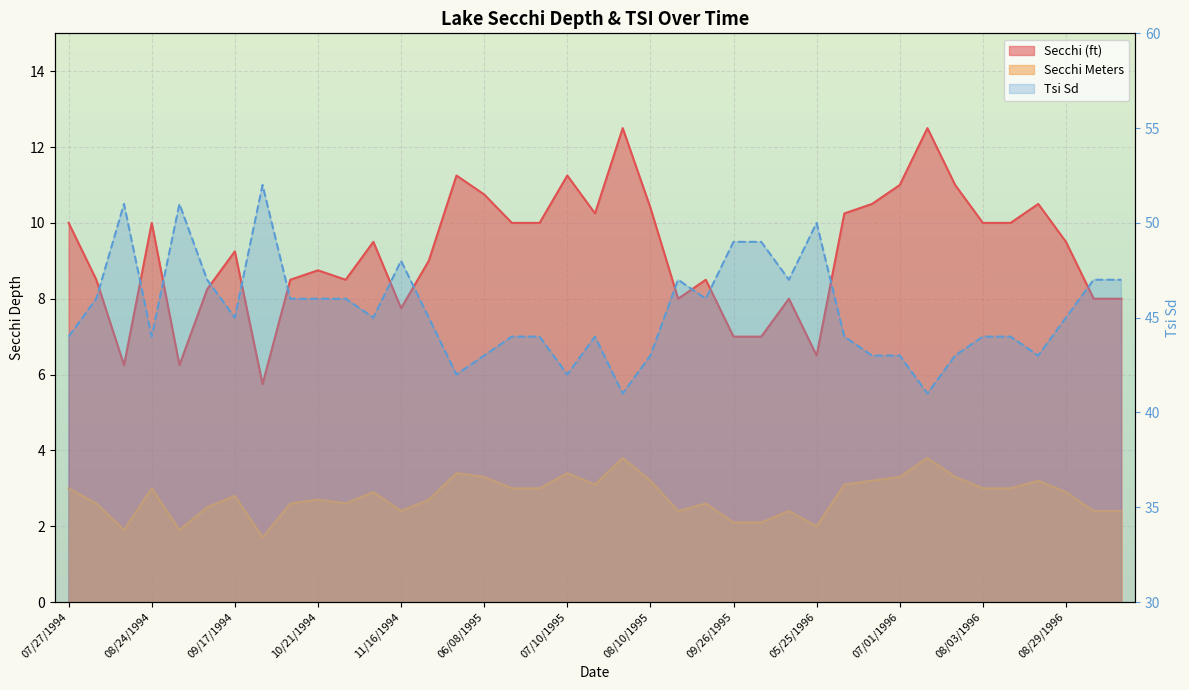

Is it true that Tsi Sd equals 42.0 at 07/10/1995?

True